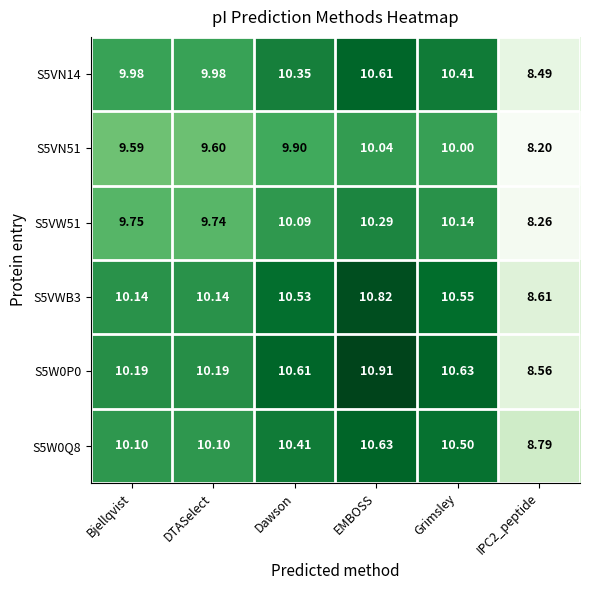

Is the value of S5VWB3 at IPC2_peptide greater than the value of S5VN51 at DTASelect?

No